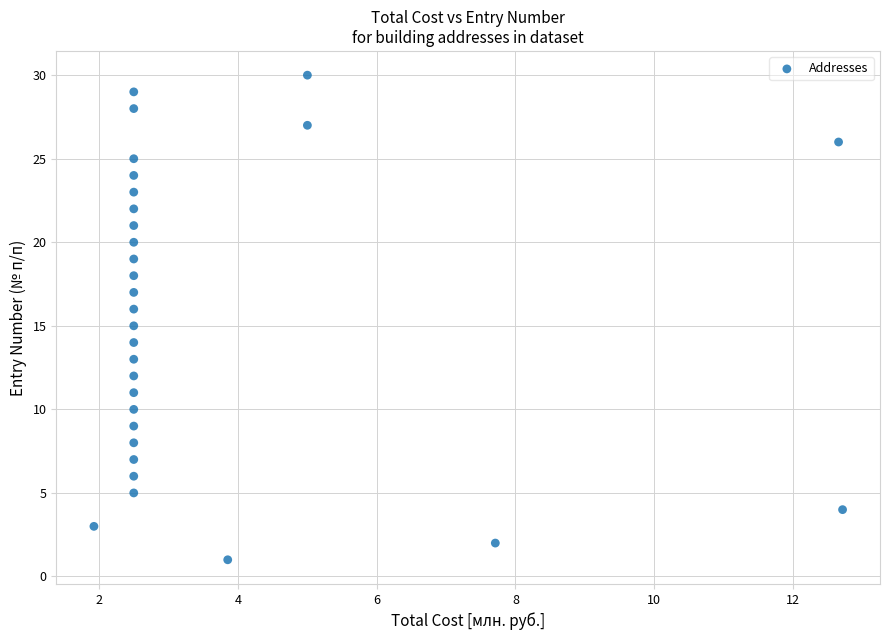

What is the range of Y values (max minus min)?

29